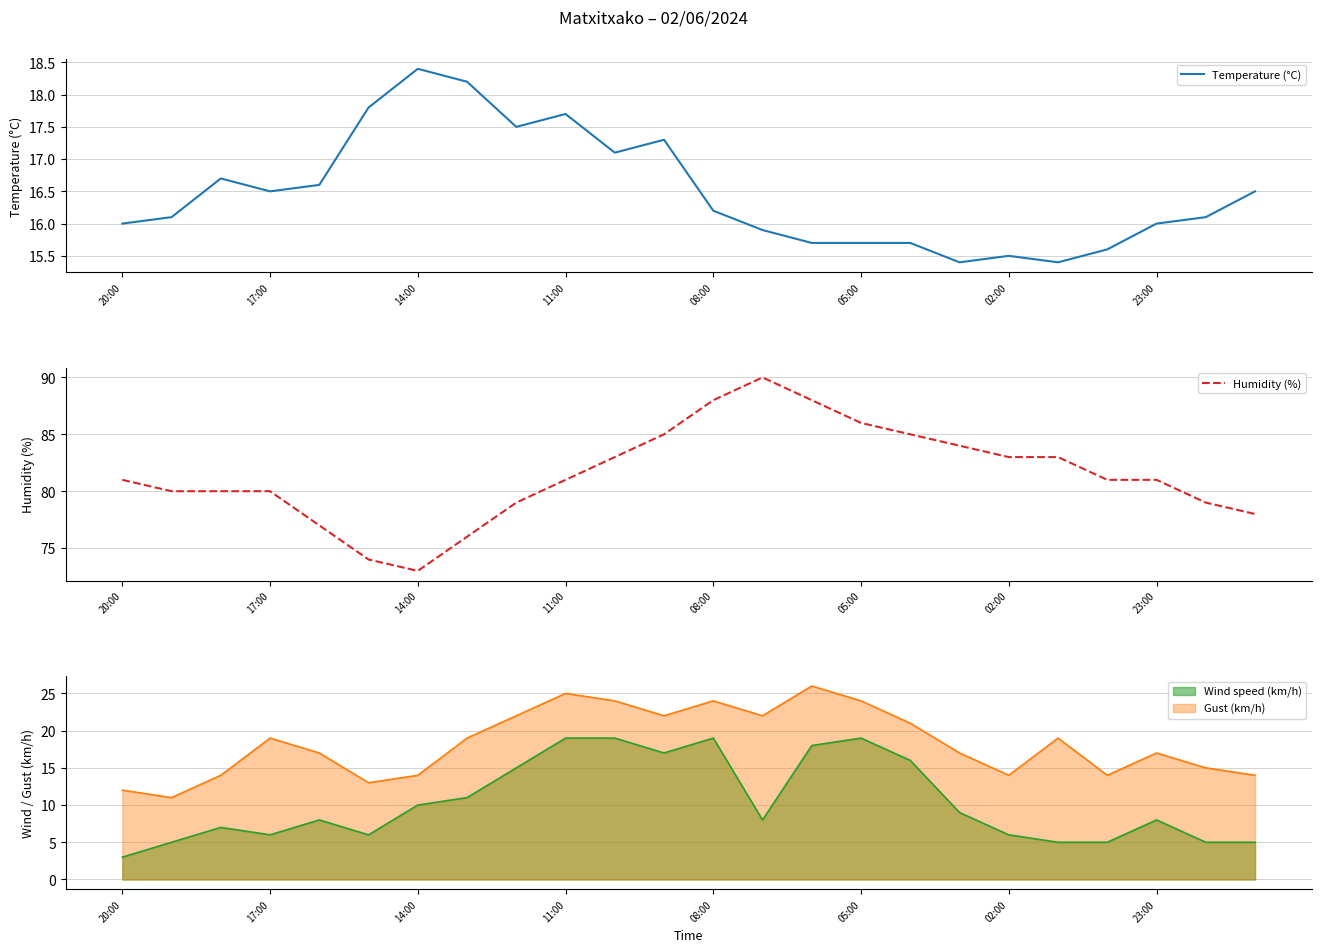

Is it true that Humidity (%) equals 115 at 17:00?

False